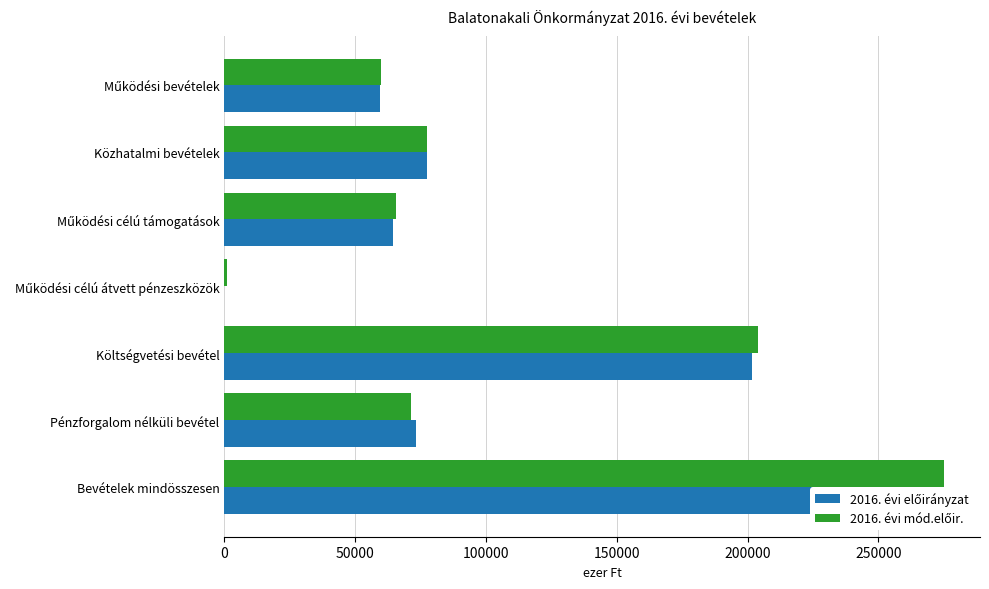

Which series has the largest total across all categories?

2016. évi mód.előir.